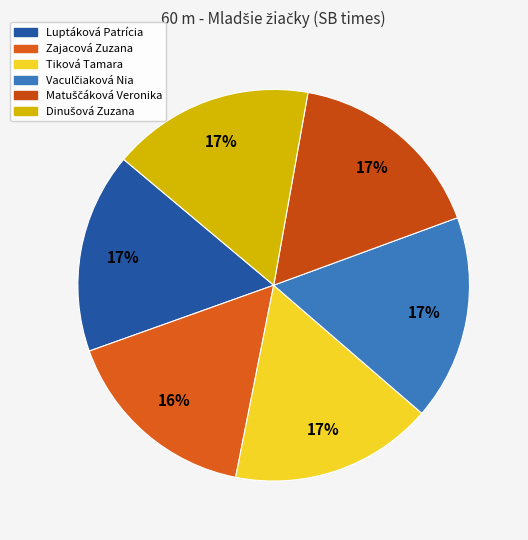

What is the largest slice in the pie chart?

Vaculčiaková Nia